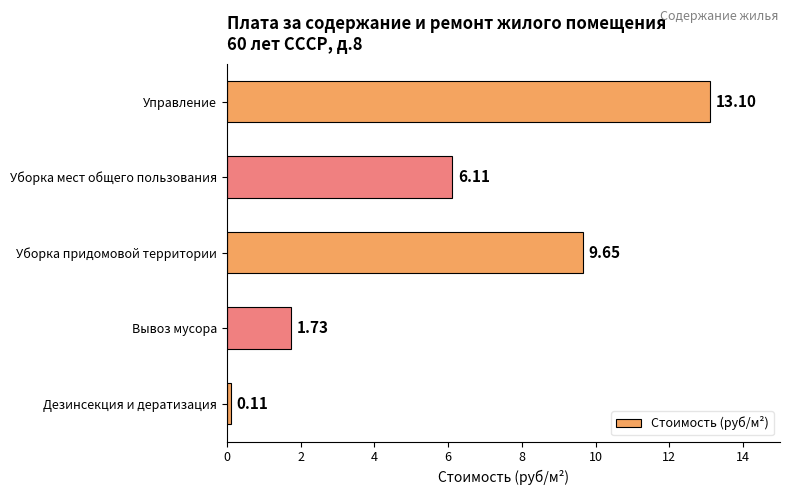

Which category has the highest value across all series?

Управление